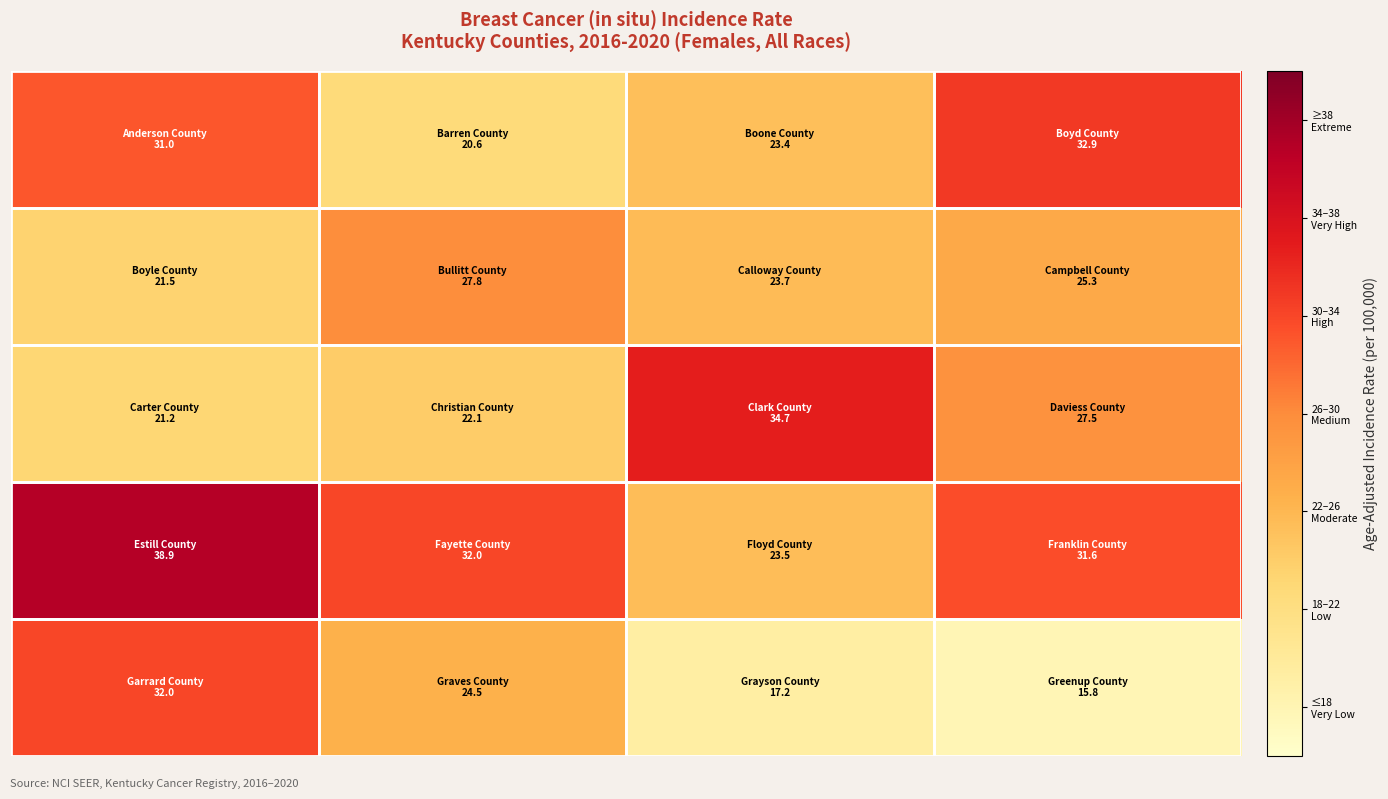

What is the smallest value displayed?

15.8